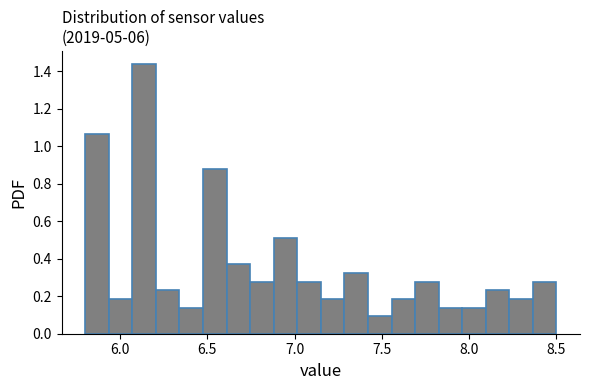

Around what value on the x-axis is the tallest bar? Give the approximate position of its centre, as read against the axis.

6.15